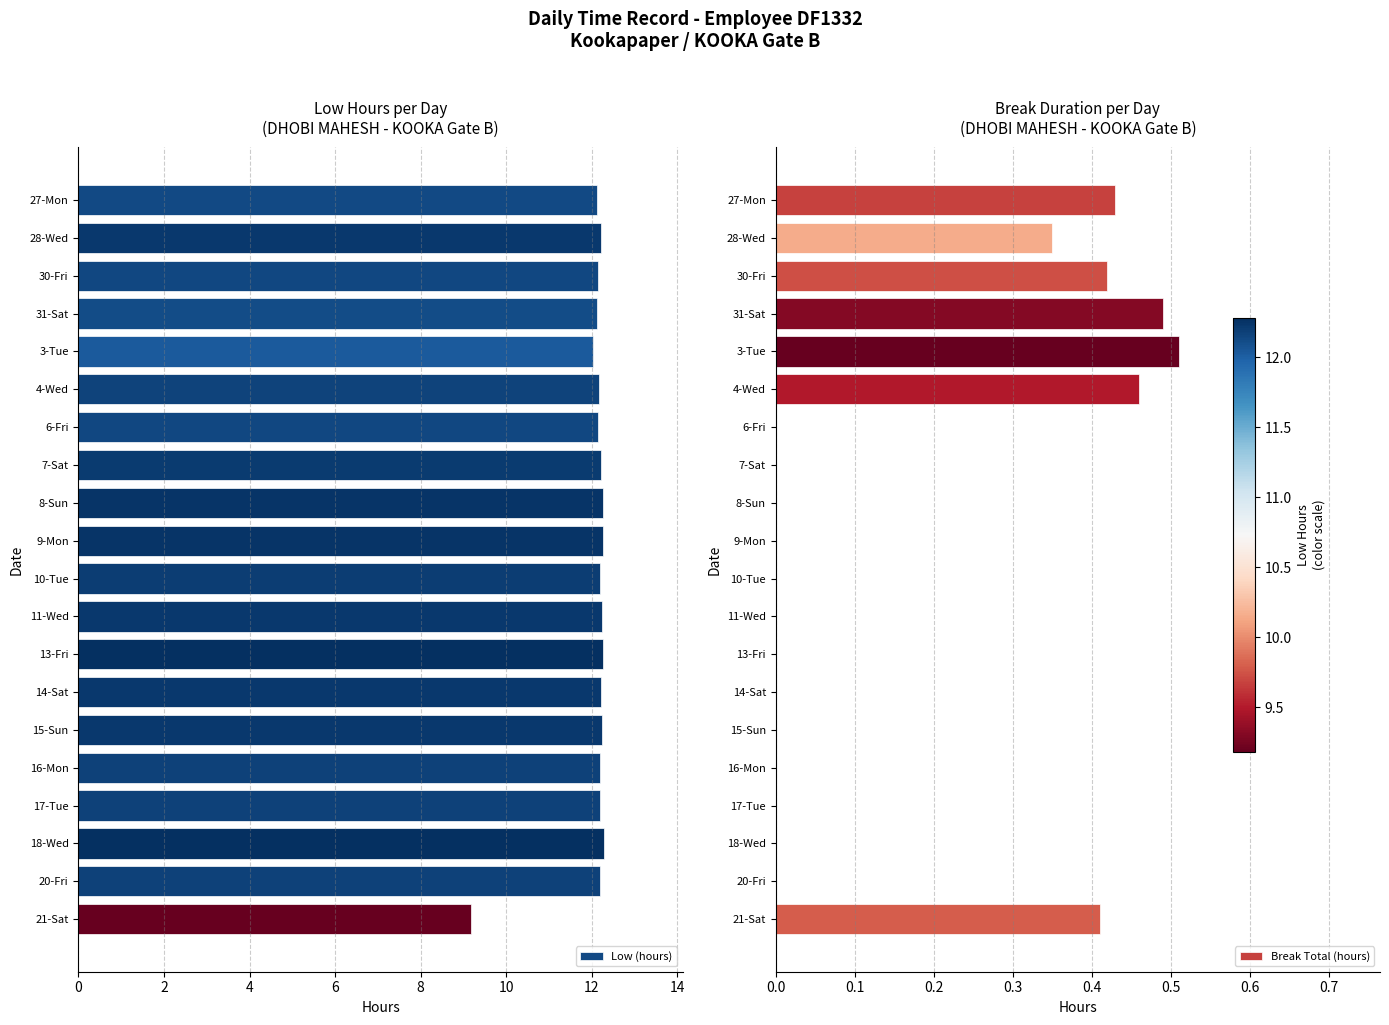

What is the sum of the Low (hours) values at 4-Wed and 31-Sat?

24.3